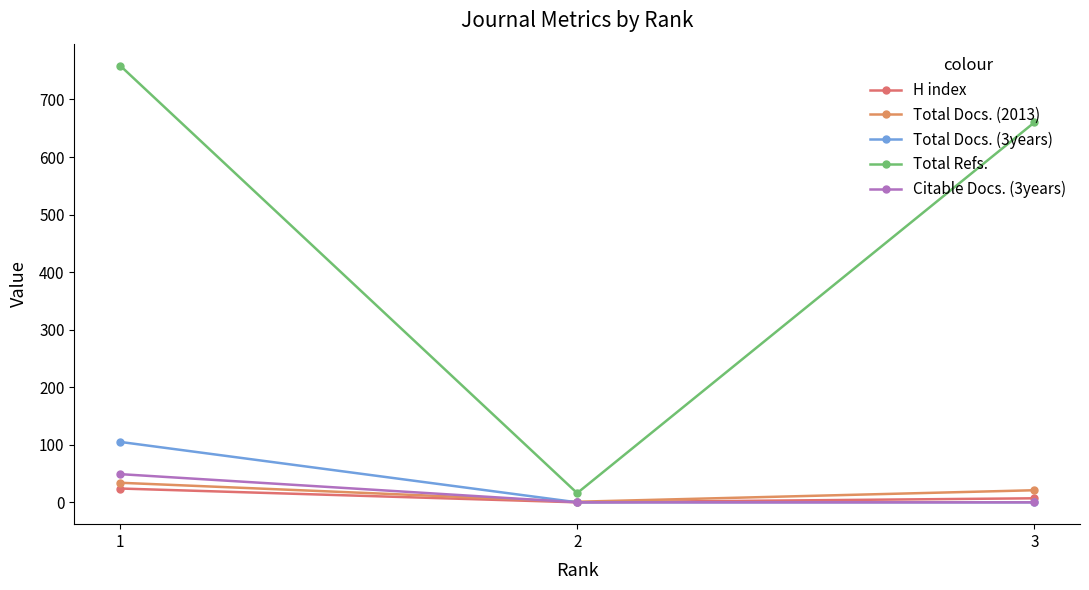

How many H index values are between 0 and 24?

3